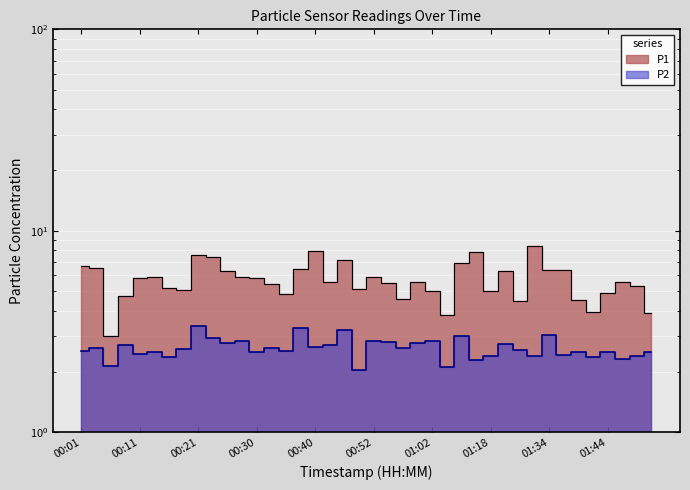

What is the maximum value for P2?

3.4